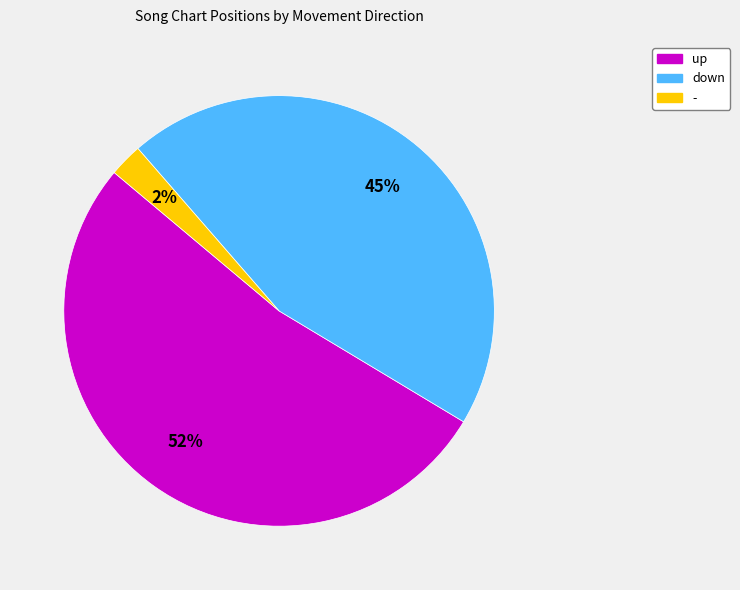

Is there any slice that represents more than half of the pie?

Yes